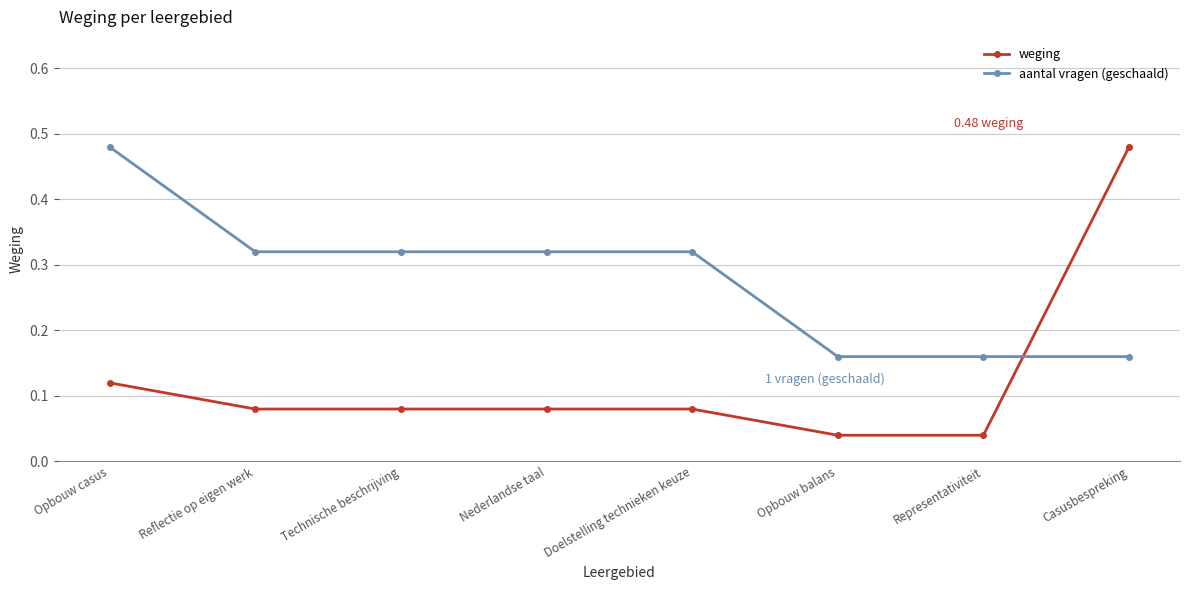

True or false: aantal vragen (geschaald) and weging cross at least once.

True